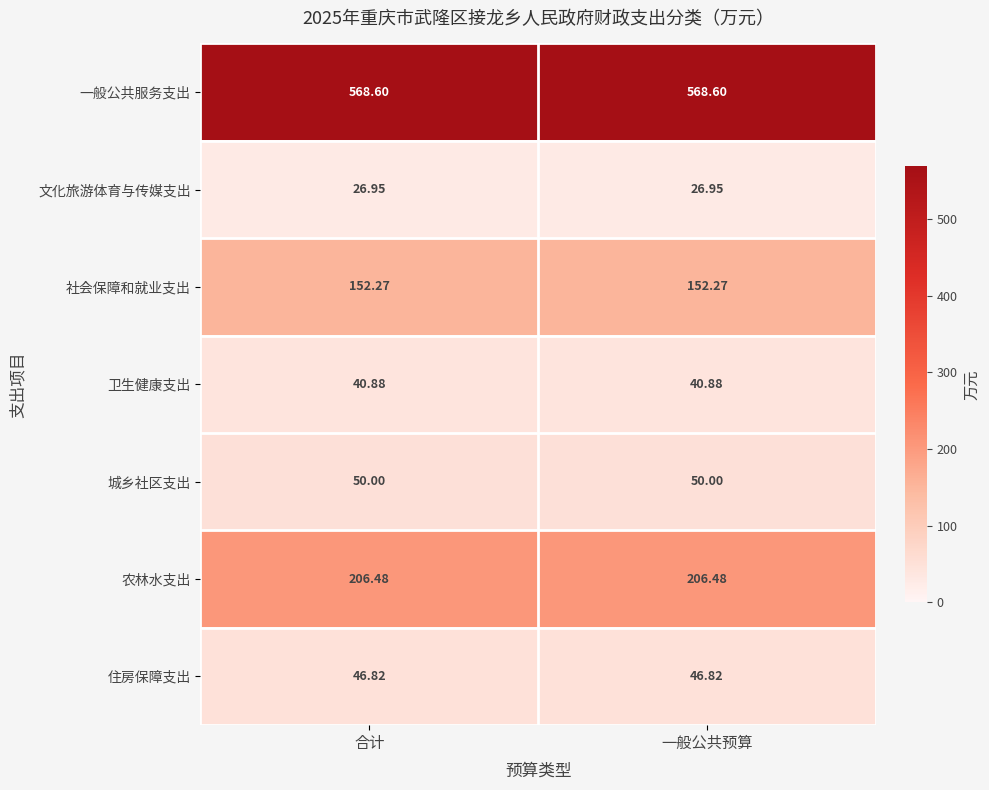

What is the greatest value displayed?

568.6